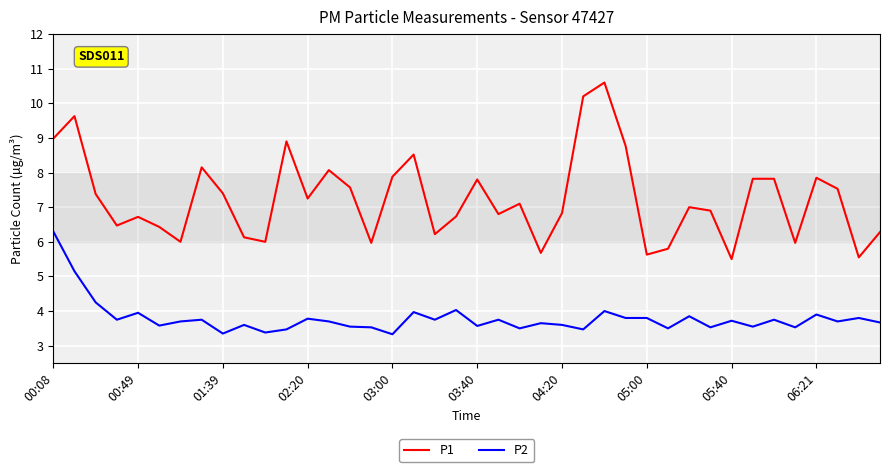

How many interior local valleys does the P1 series have?

12